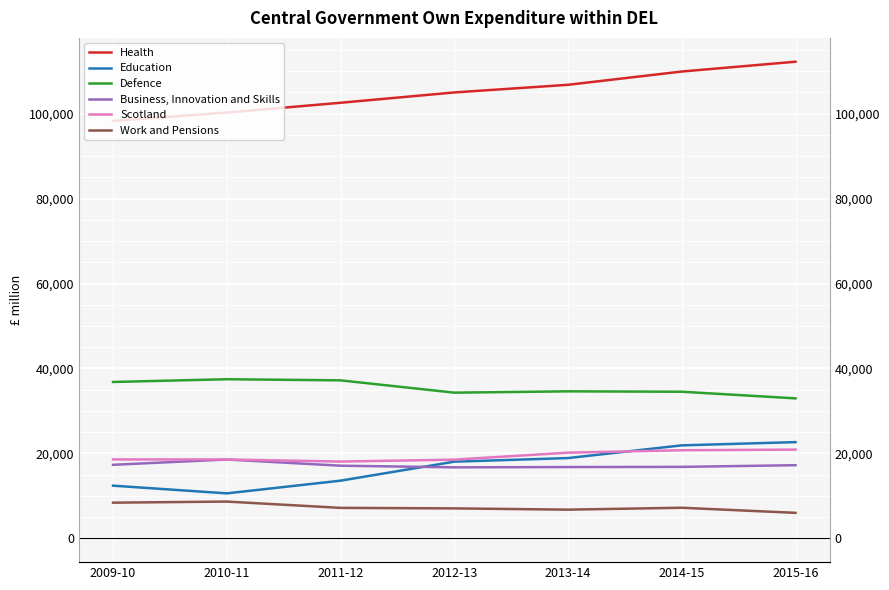

Which series has the largest total across all categories?

Health